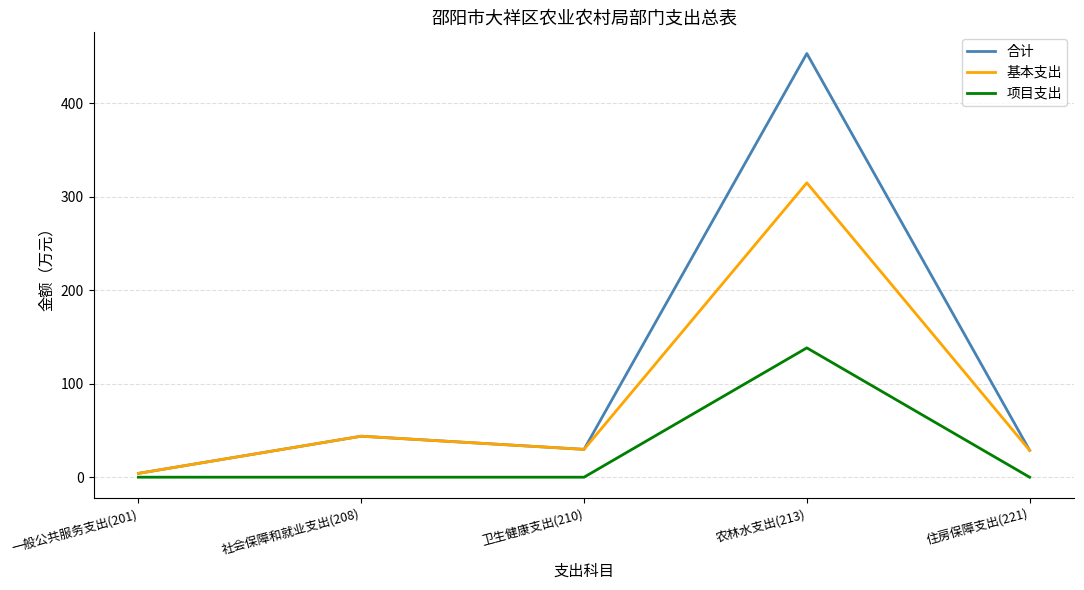

The 基本支出 series shows 513.4 at 农林水支出(213). True or false?

False